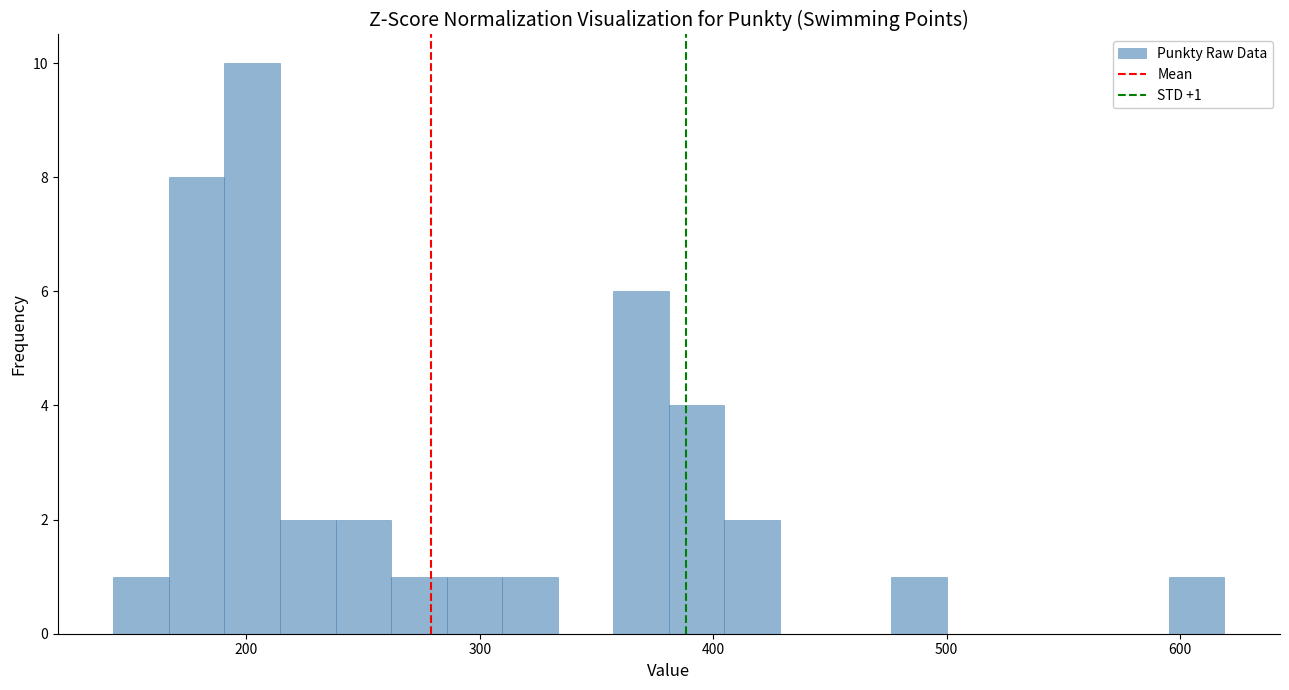

Around what value on the x-axis is the tallest bar? Give the approximate position of its centre, as read against the axis.

200